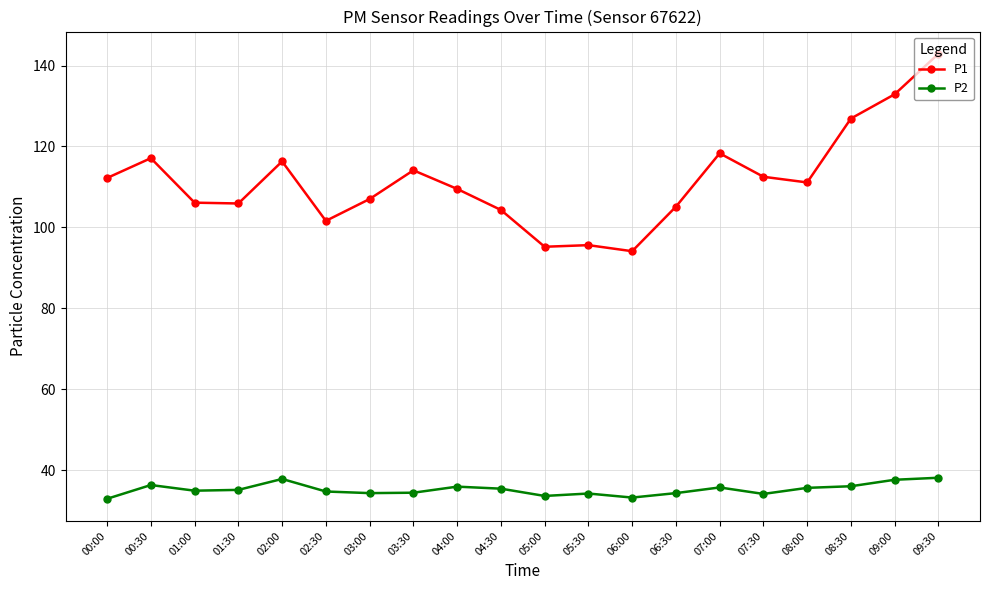

At how many categories does at least one series exceed 40?

20